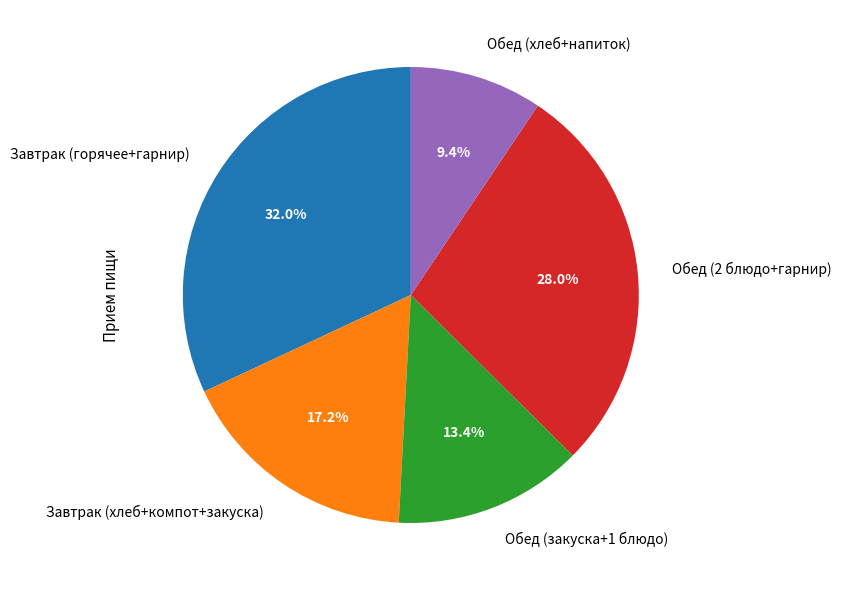

Between Обед (хлеб+напиток) and Обед (2 блюдо+гарнир), which is larger?

Обед (2 блюдо+гарнир)